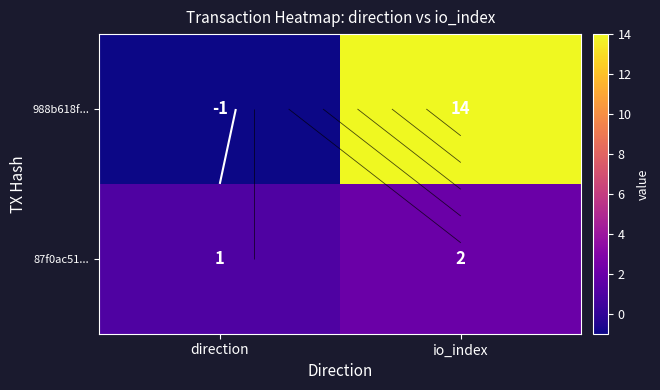

Is it true that 988b618f... equals 14 at io_index?

True